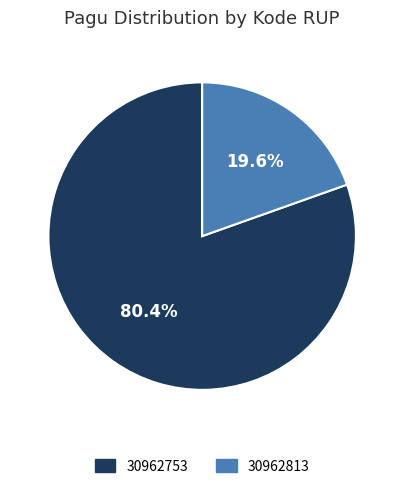

Combined, what portion of the pie is 30962813 and 30962753?

100.0%